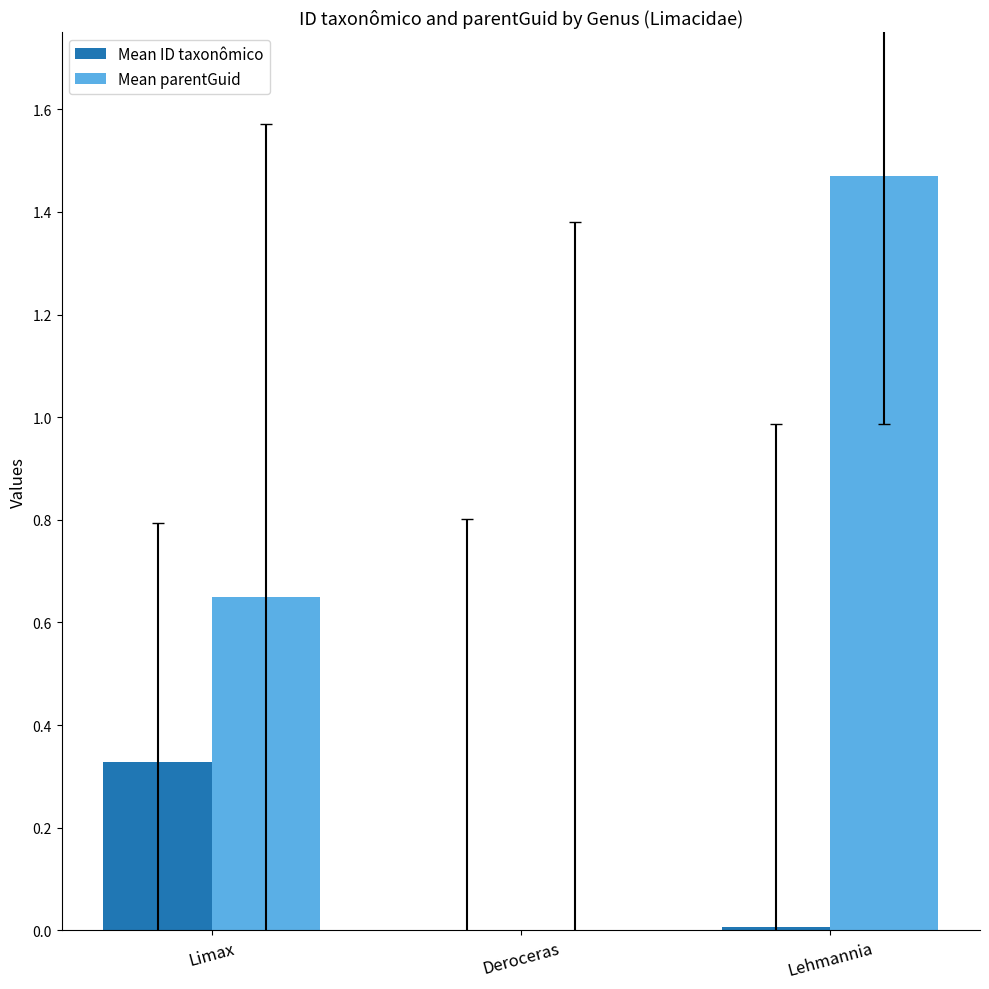

At which category is the sum across all series the highest?

Lehmannia